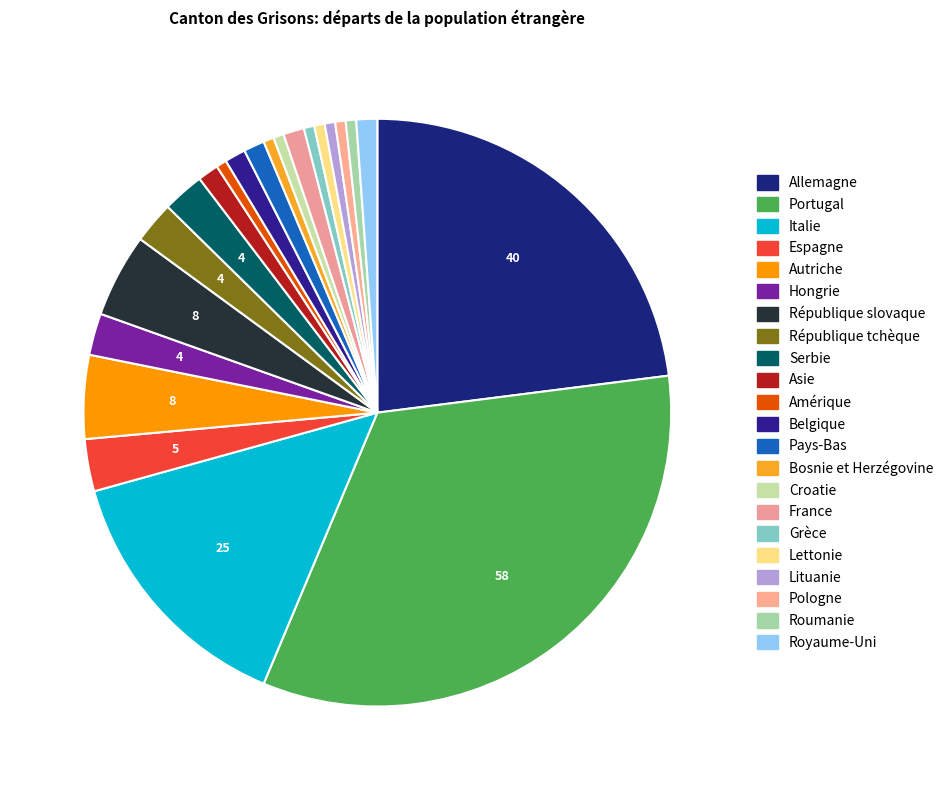

How many segments does this pie chart have?

22